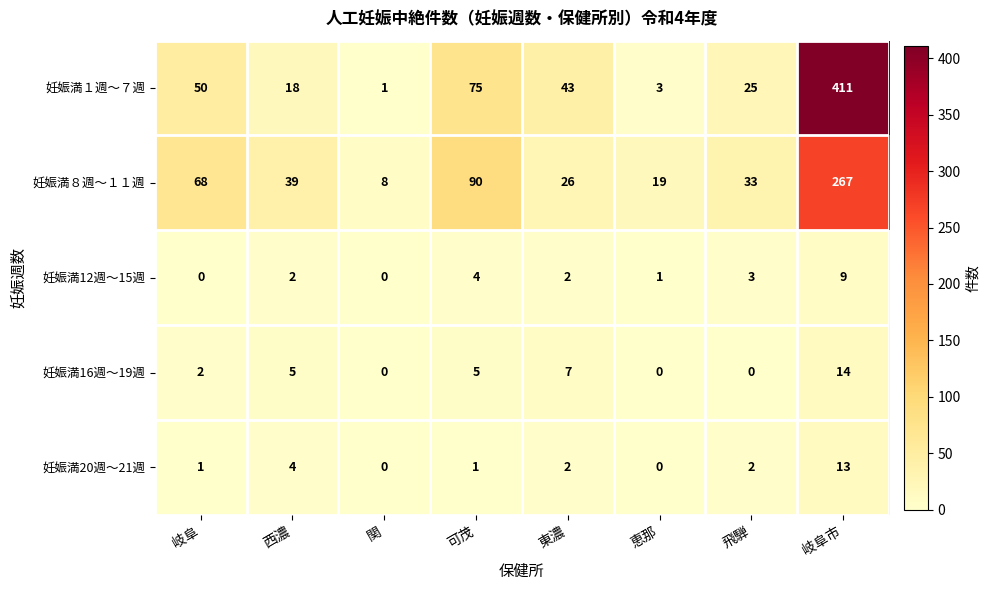

Is it true that 妊娠満20週～21週 equals 6 at 恵那?

False